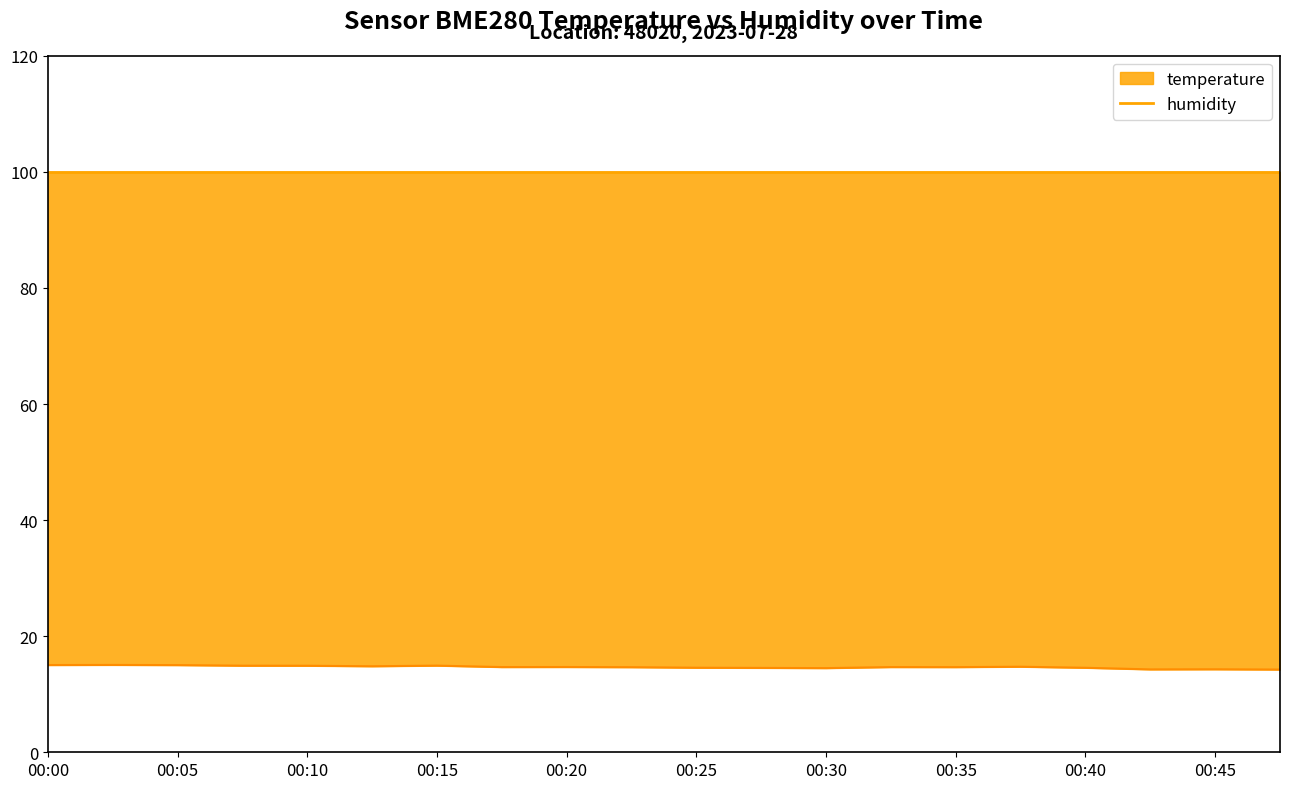

The value at 00:45 is 21.7. True or false?

False